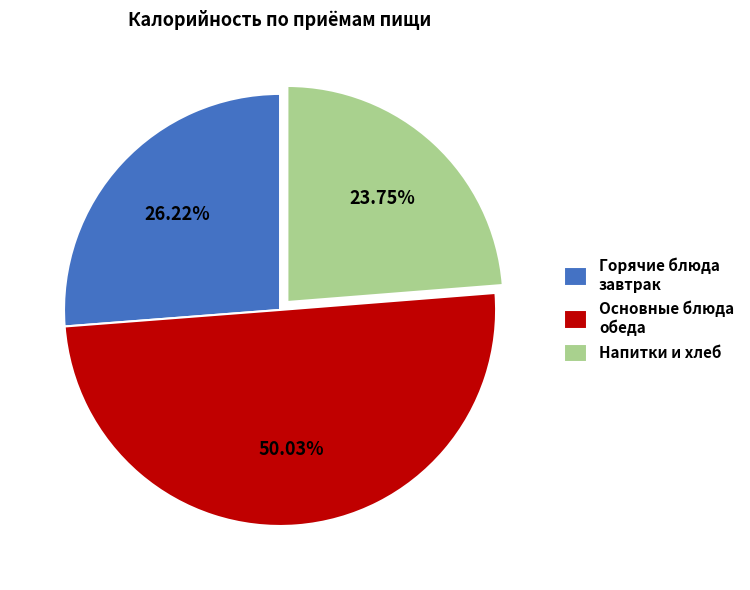

What is the majority slice?

Основные блюда обеда